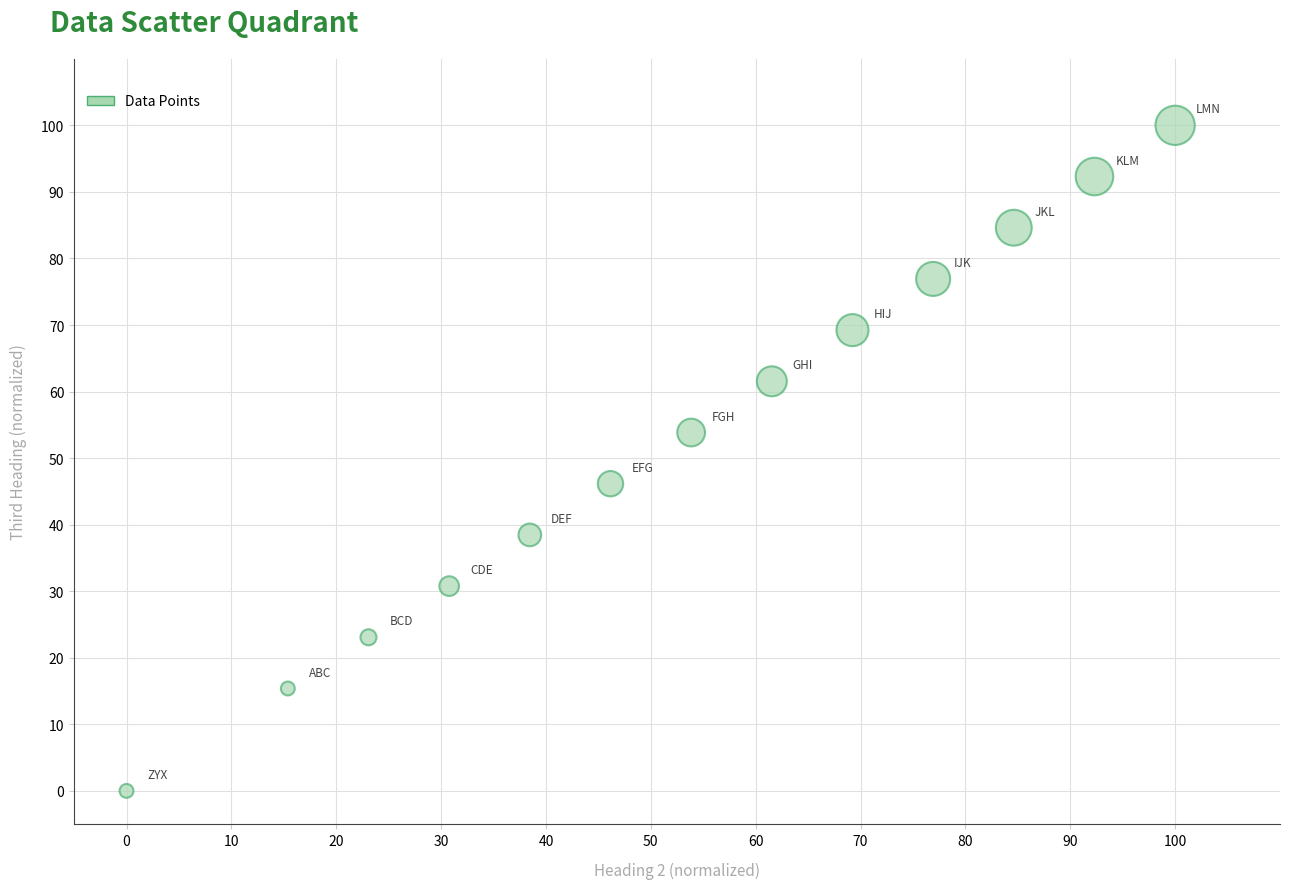

What is the range of X values (max minus min)?

100.0